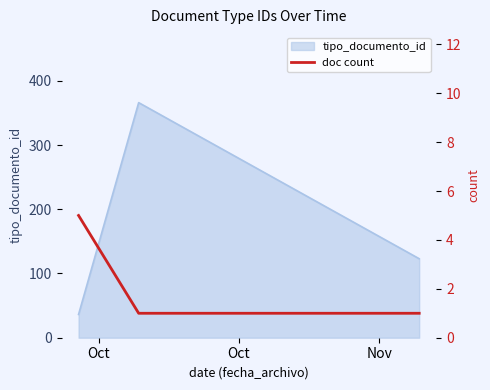

Reading left to right, extract all data points from this chart.

5	1	1